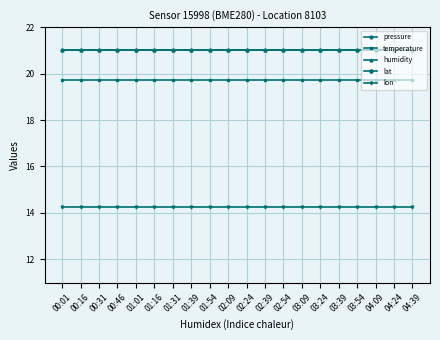

What value does the humidity series have at 03:54?

21.0